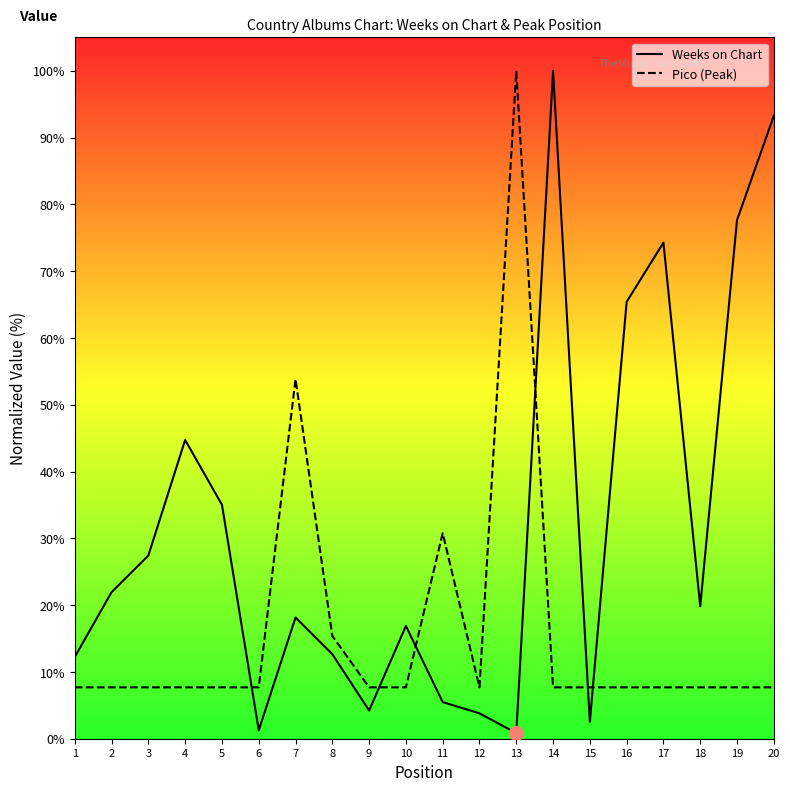

At 15, list the series in order from largest to smallest.

Pico, Weeks on Chart